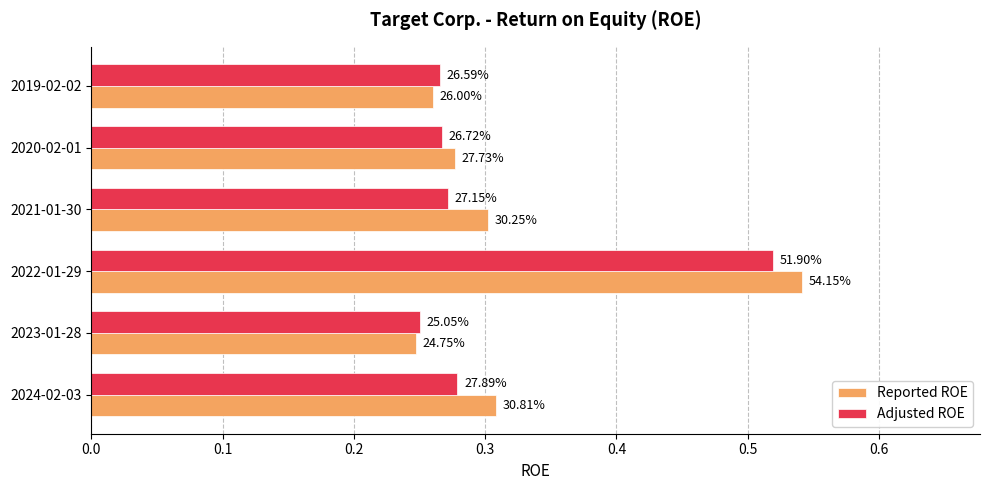

What is the highest value of the Adjusted ROE series?

0.5